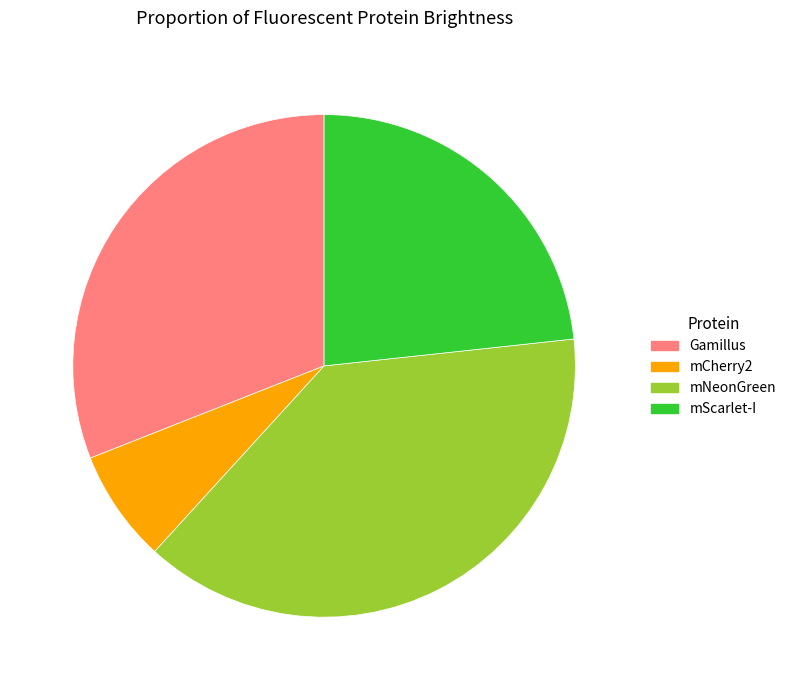

Rank the categories by value from highest to lowest.

mNeonGreen, Gamillus, mScarlet-I, mCherry2